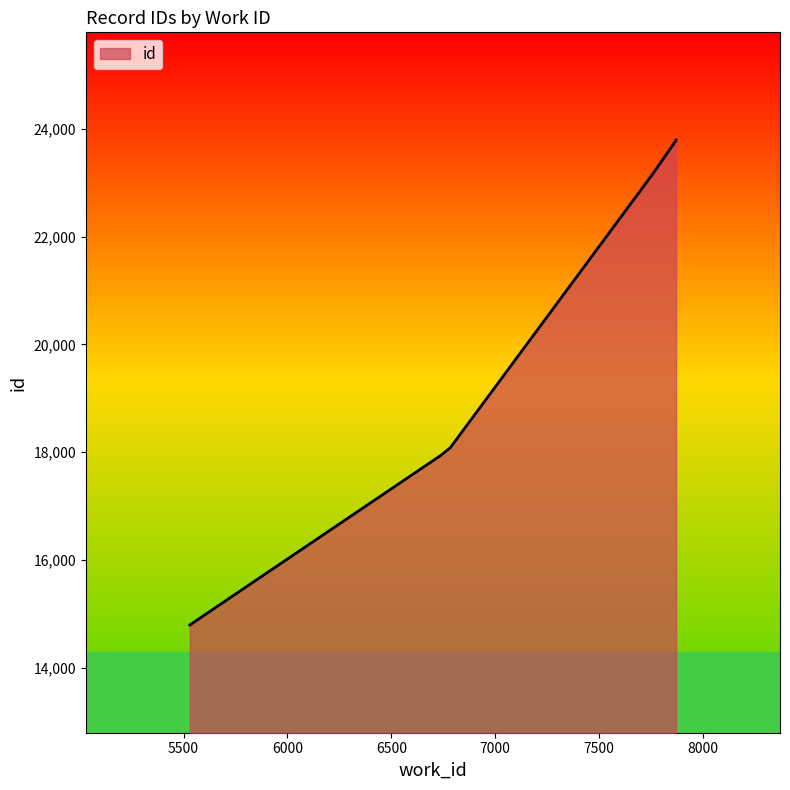

Rank the categories by value from lowest to highest.

5530, 6738, 6785, 6785, 6785, 7759, 7870, 7870, 7870, 7870